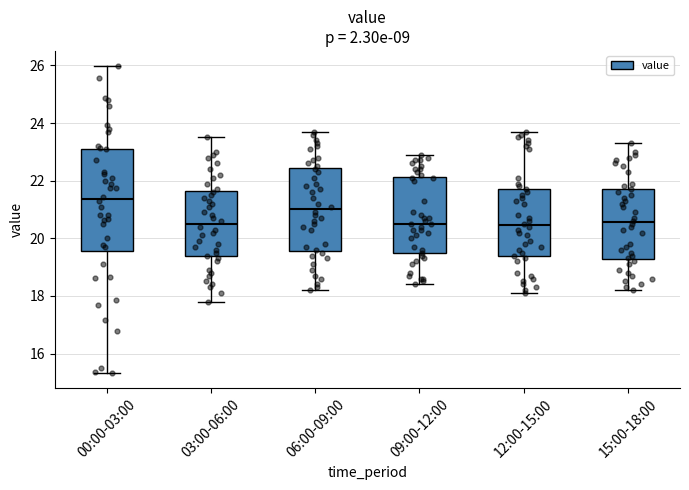

Which box's median line is the highest?

00:00-03:00